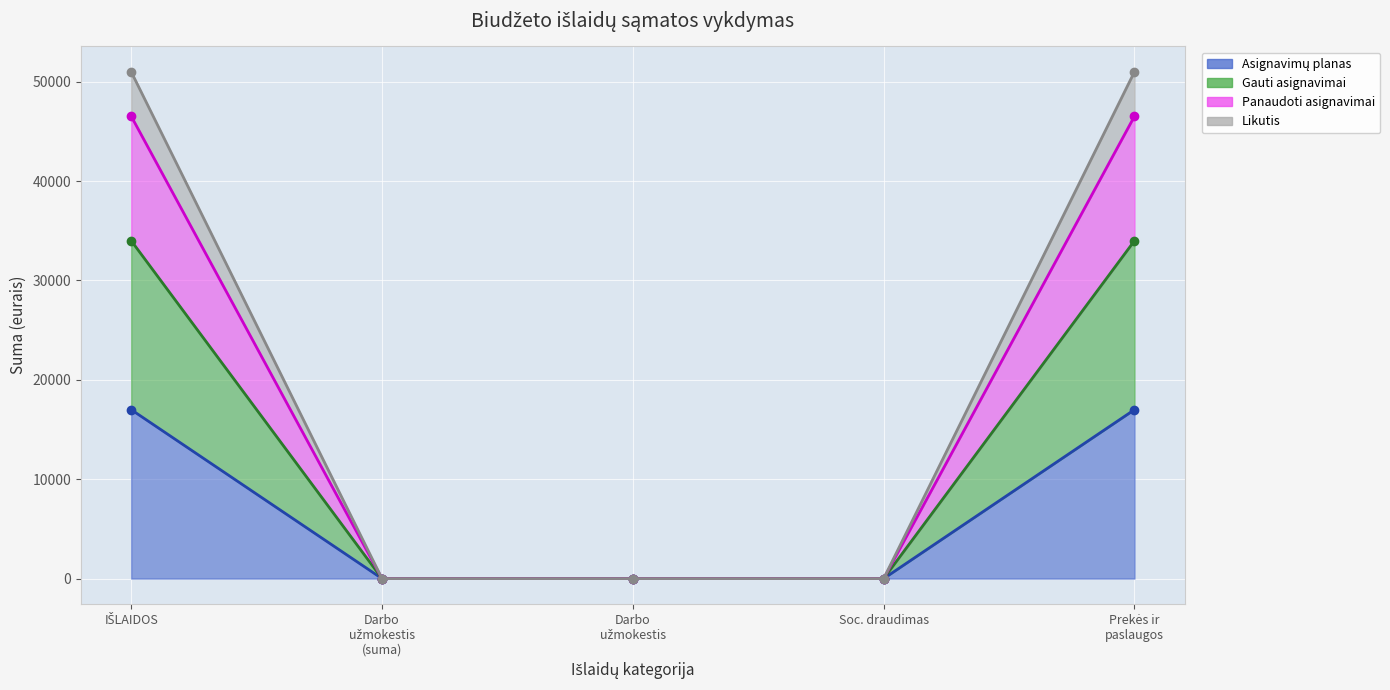

At which label does Gauti asignavimai reach its peak?

IŠLAIDOS